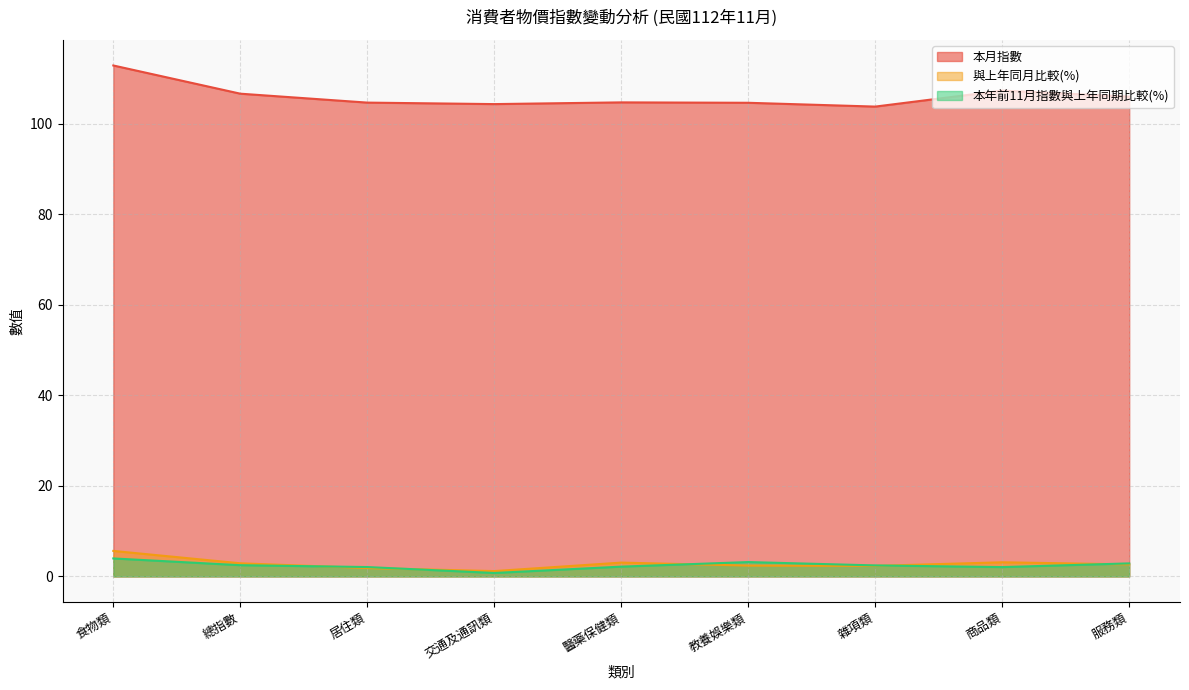

At which label does 與上年同月比較(%) reach its peak?

食物類